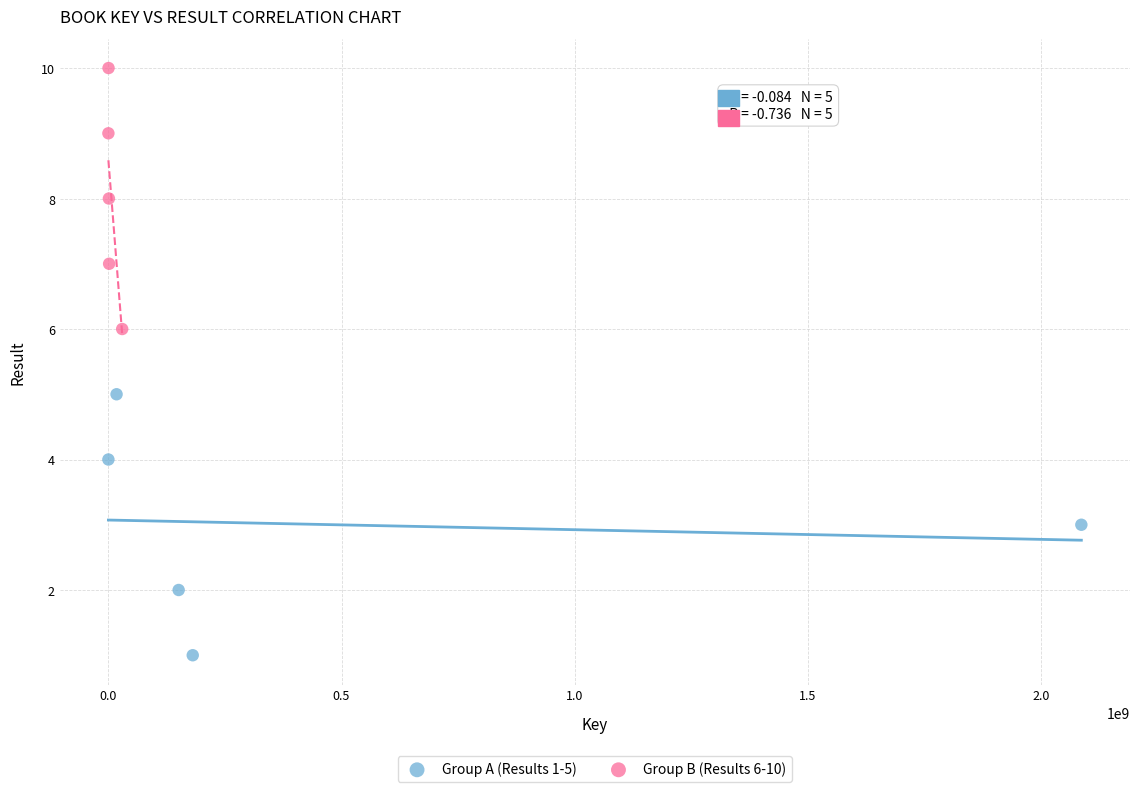

Which series contains the lowest Y value?

Group A (Results 1-5)